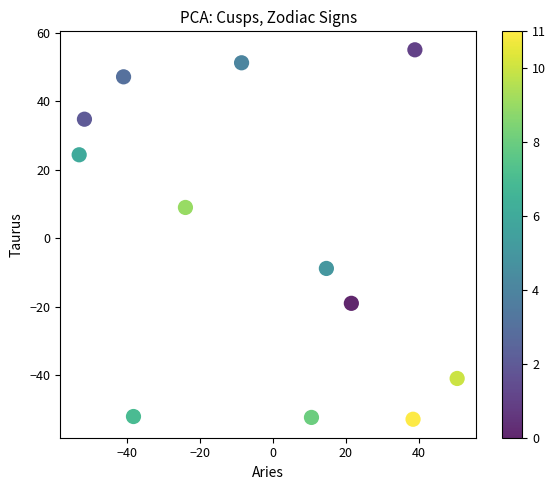

What is the range of Y values (max minus min)?

107.9